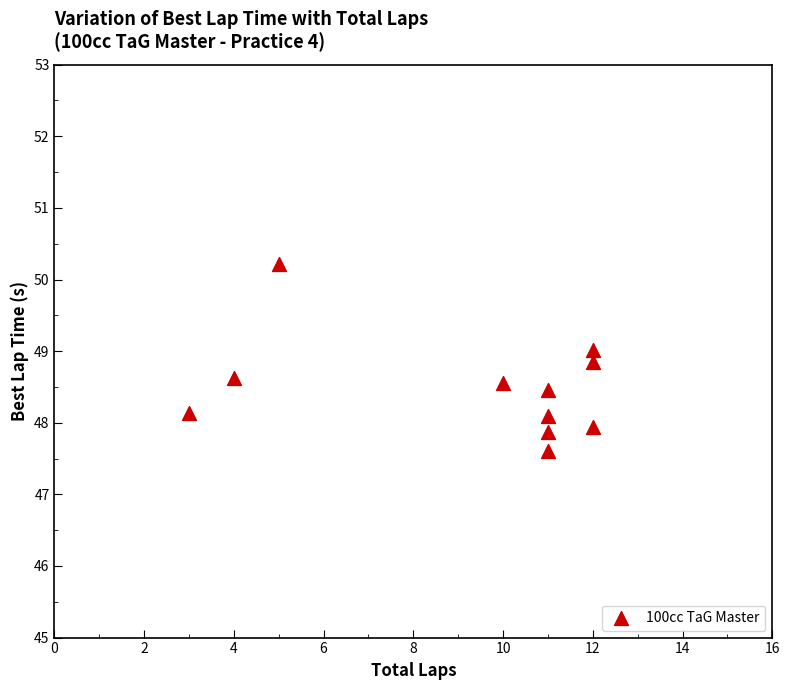

What is the average Y value?

48.5